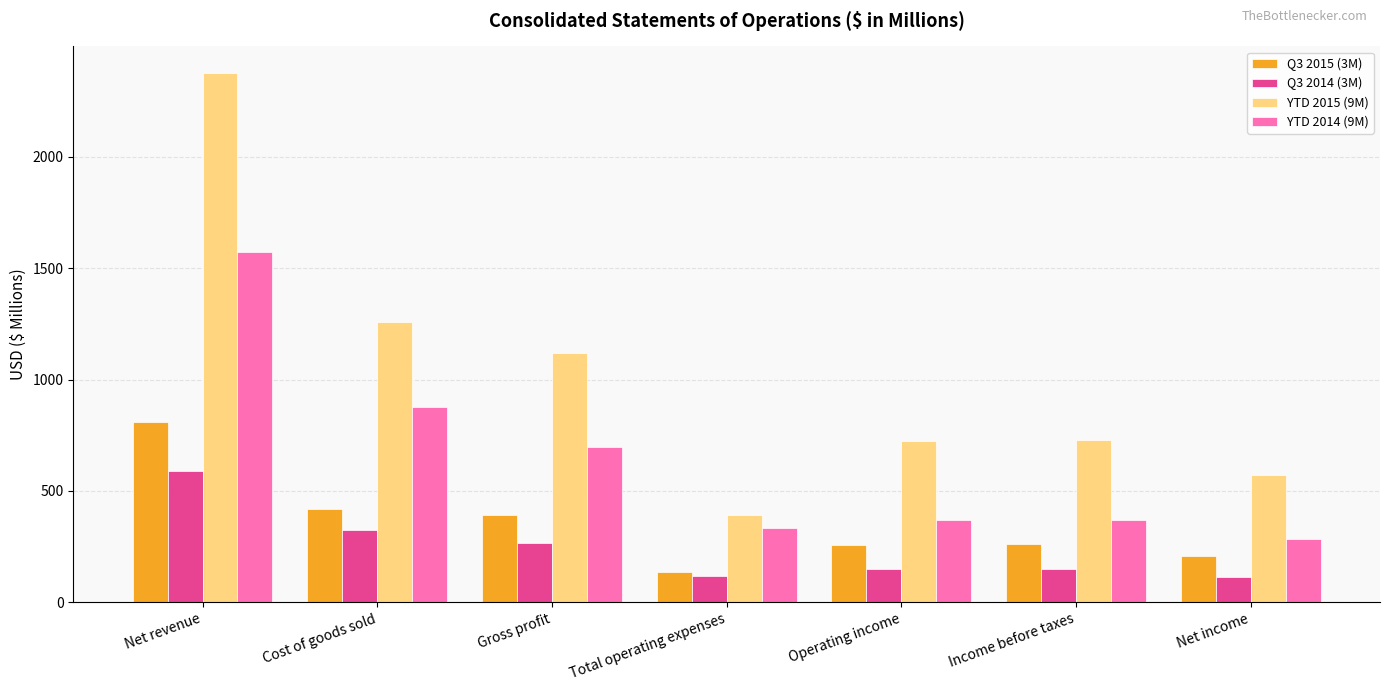

What position from the right is Cost of goods sold?

6